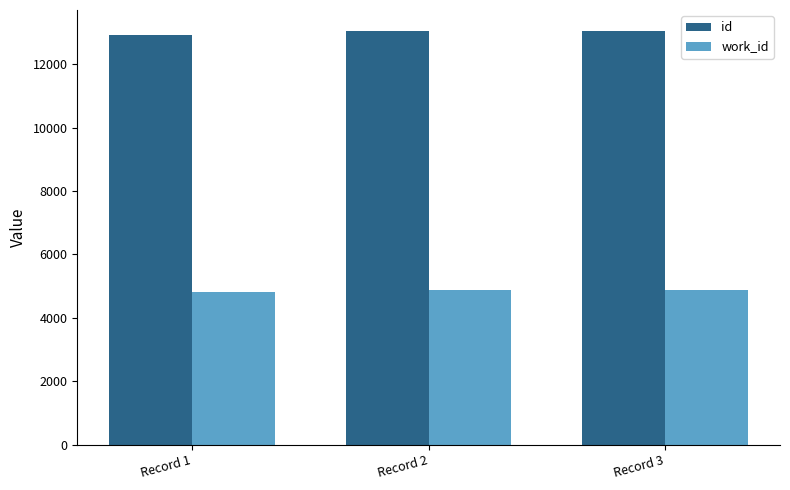

At how many categories does at least one series exceed 9216?

3